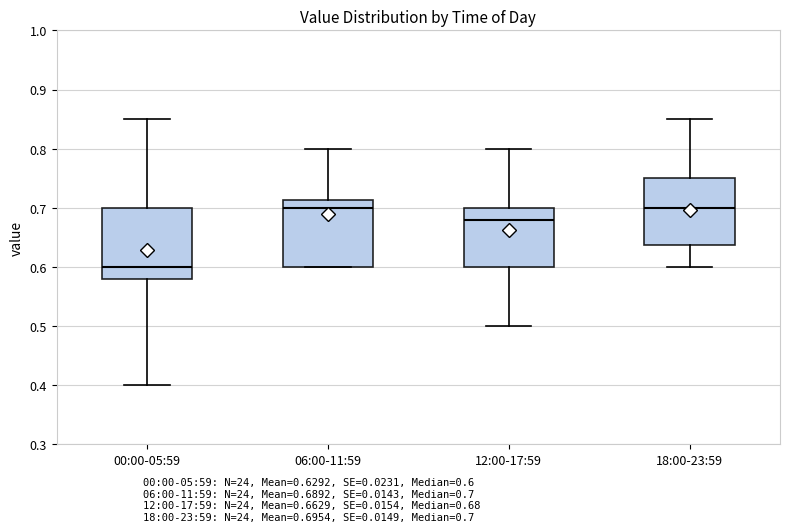

Reading left to right, transcribe this box plot: for each box, give where its median line is, the range the box spans, and where its two whiskers end, as read against the y-axis. The values are not printed on the chart, so give them approximately, as read against the axis.

00:00-05:59: median 0.60, box 0.58 to 0.70, whiskers 0.40 to 0.85
06:00-11:59: median 0.70, box 0.60 to 0.71, whiskers 0.60 to 0.80
12:00-17:59: median 0.68, box 0.60 to 0.70, whiskers 0.50 to 0.80
18:00-23:59: median 0.70, box 0.64 to 0.75, whiskers 0.60 to 0.85